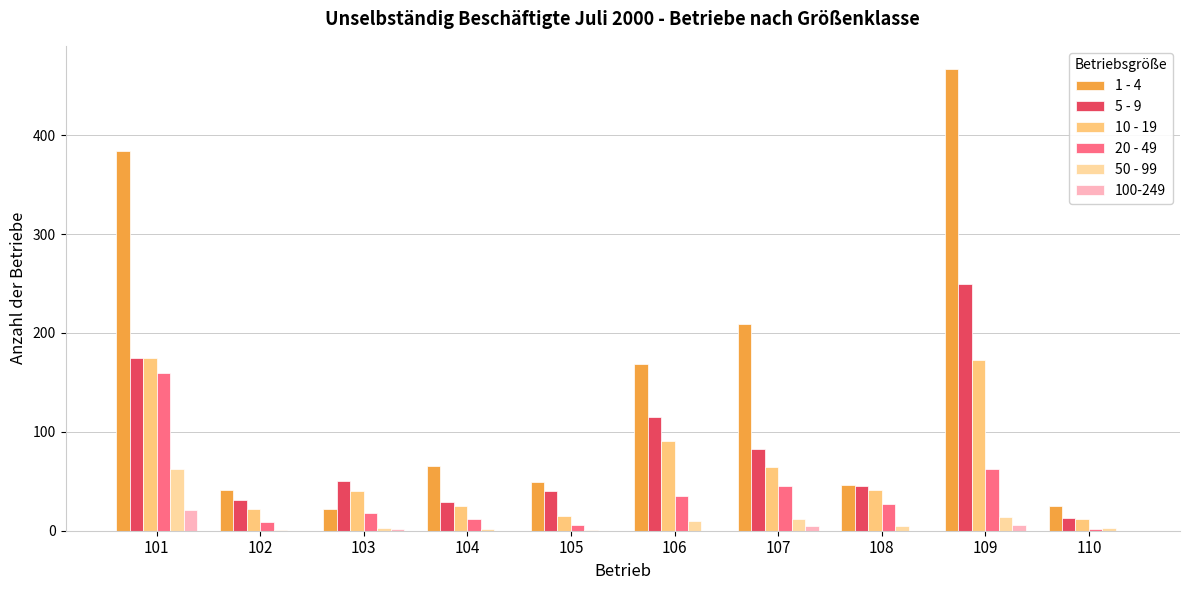

Which series has the largest total across all categories?

1 - 4